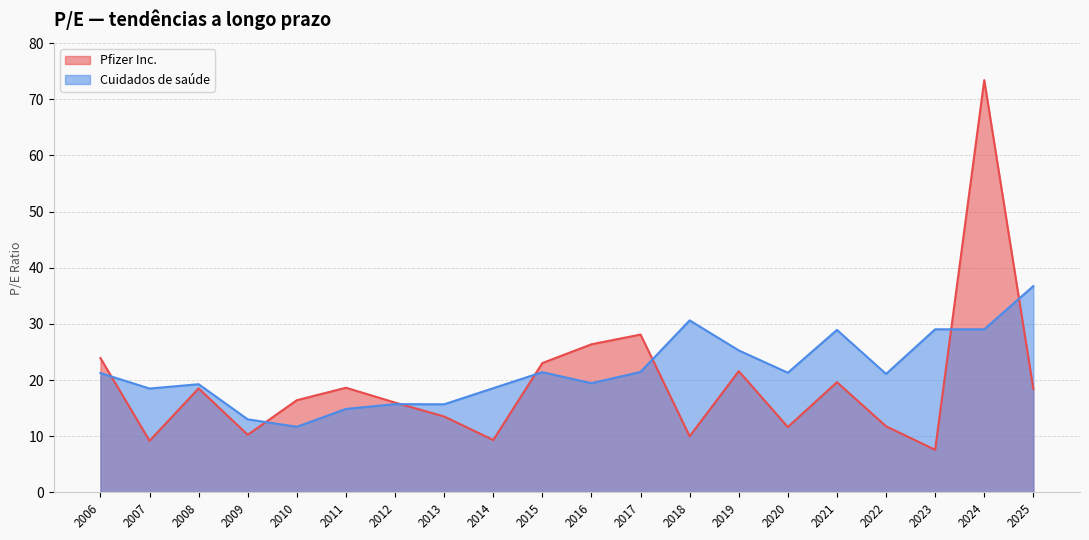

What is the difference between the highest and lowest values at 2014?

9.2